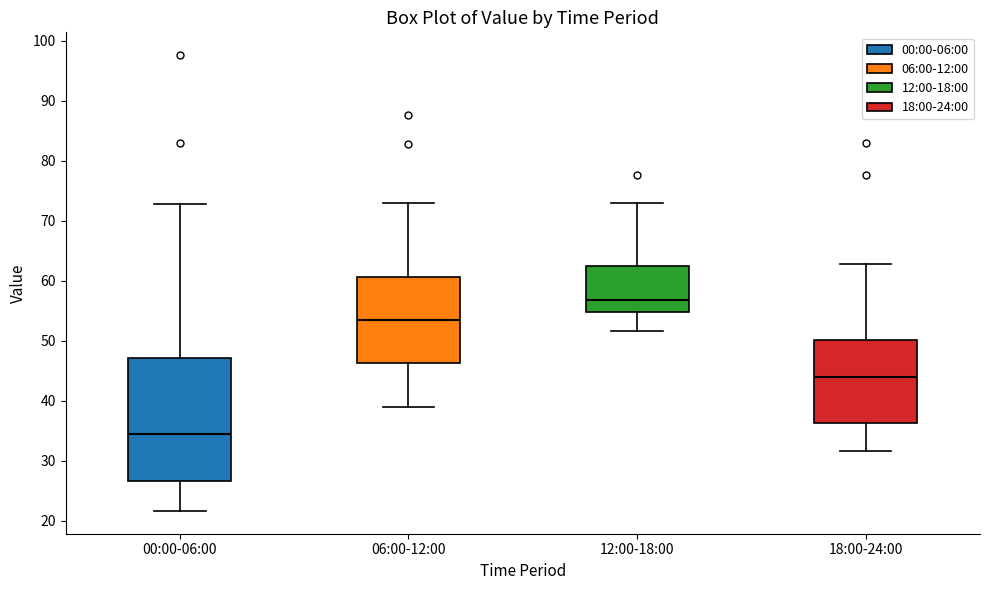

Reading left to right, transcribe this box plot: for each box, give where its median line is, the range the box spans, and where its two whiskers end, as read against the y-axis. The values are not printed on the chart, so give them approximately, as read against the axis.

00:00-06:00: median 34, box 27 to 47, whiskers 22 to 73
06:00-12:00: median 53, box 46 to 61, whiskers 39 to 73
12:00-18:00: median 57, box 55 to 62, whiskers 52 to 73
18:00-24:00: median 44, box 36 to 50, whiskers 32 to 63